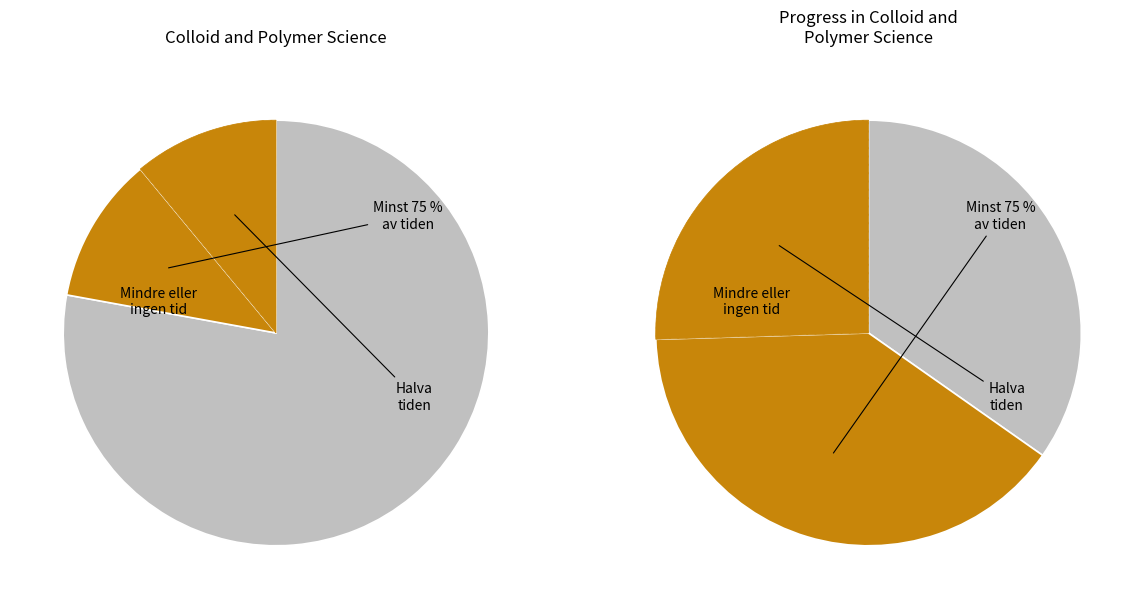

What percentage is the Colloid and Polymer Science slice, to the nearest percent?

43%